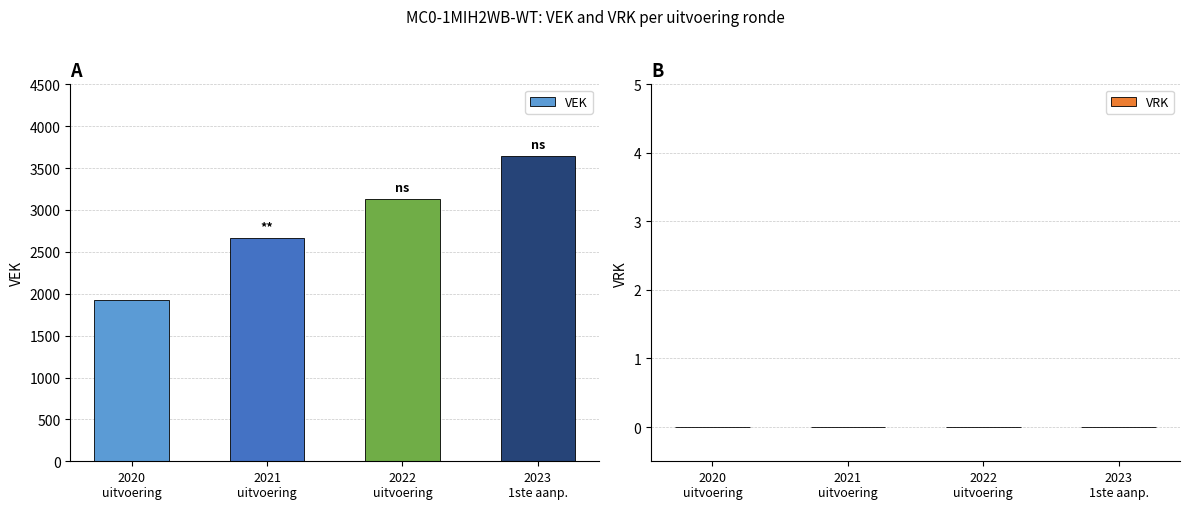

What position from the right is 2023
1ste aanp.?

1